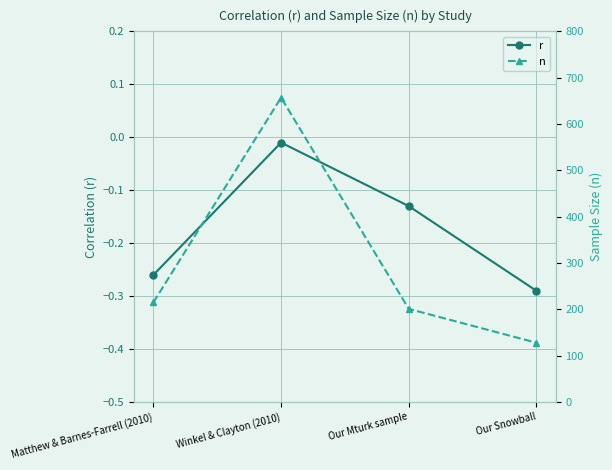

Reading left to right, list all the values displayed in this chart.

r: -0.3	-0.0	-0.1	-0.3
n: 215.0	657.0	201.0	128.0